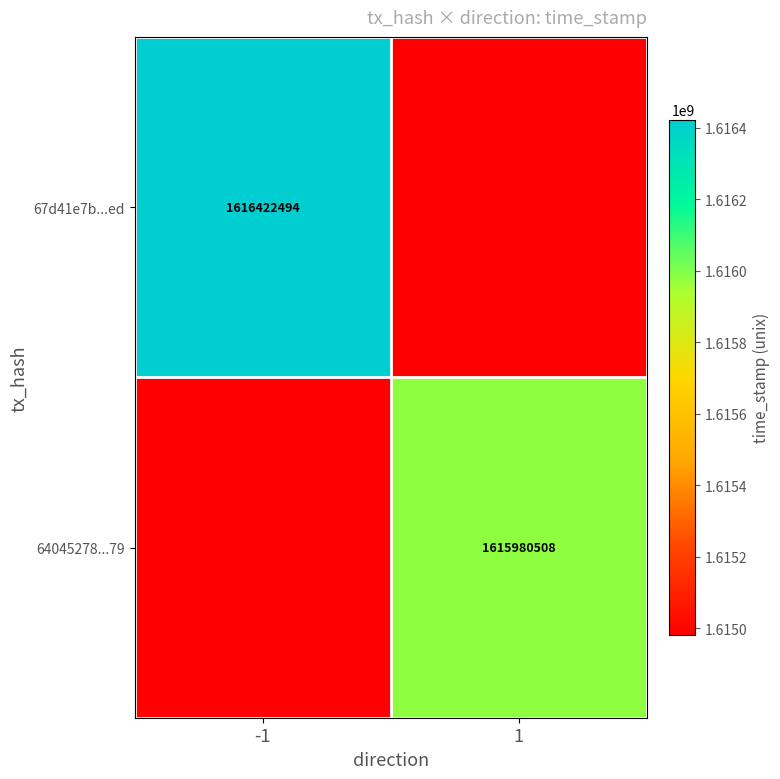

At which category does the chart reach its peak across all series?

-1